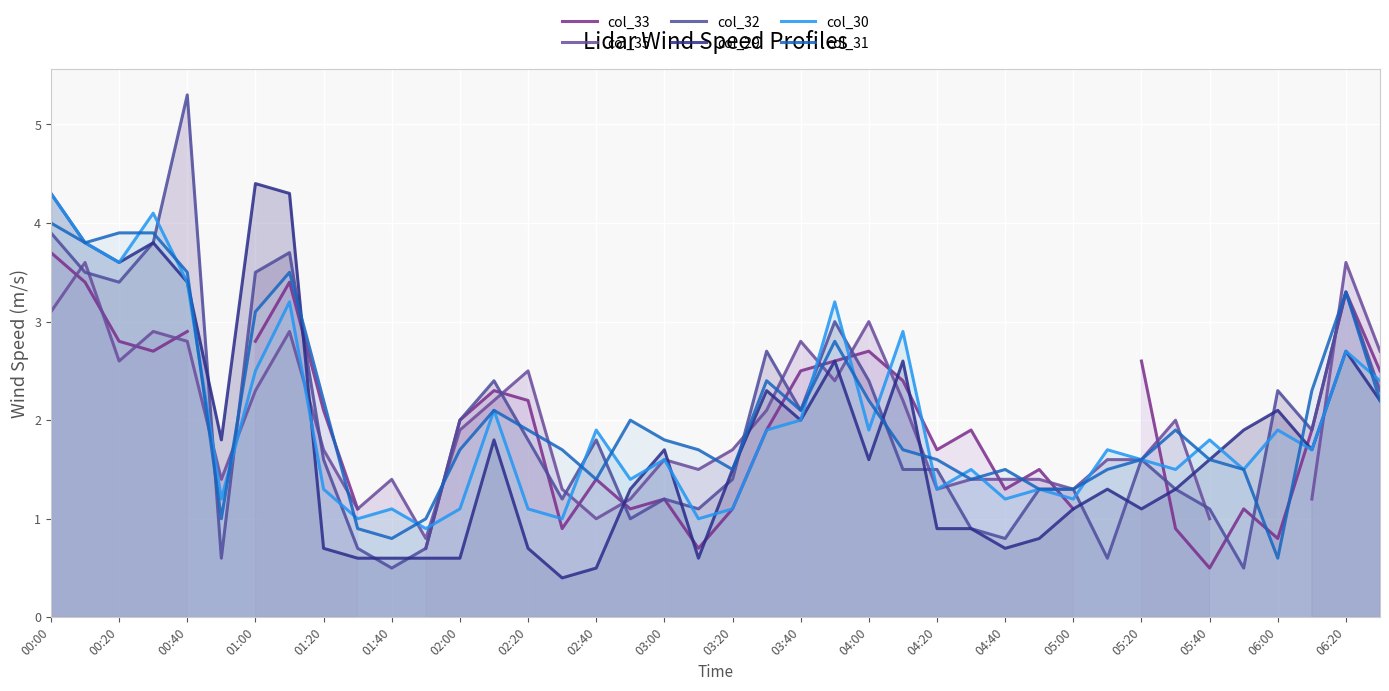

List the series in order of their peak value, lowest first.

col_35, col_33, col_31, col_30, col_29, col_32